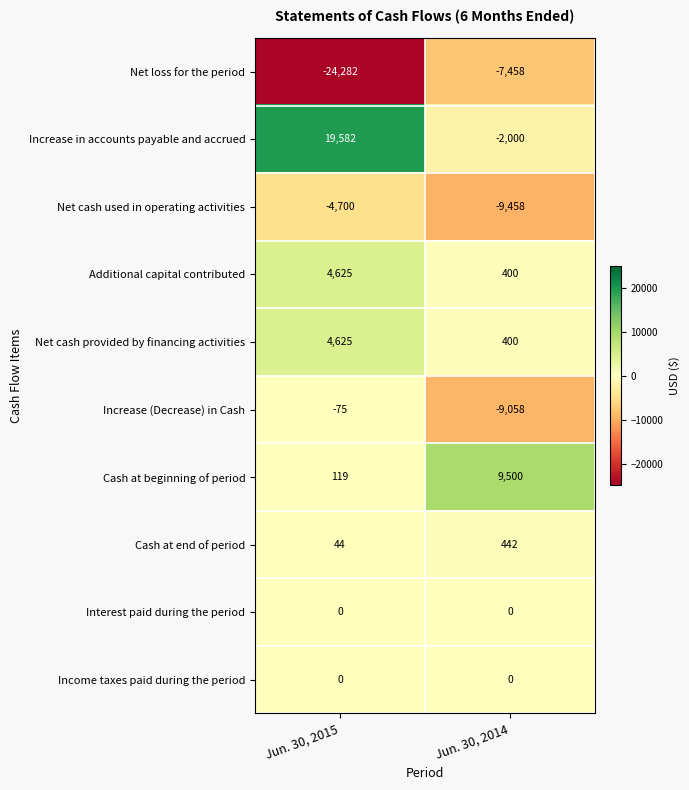

What is the sum of all Increase in accounts payable and accrued values?

17582